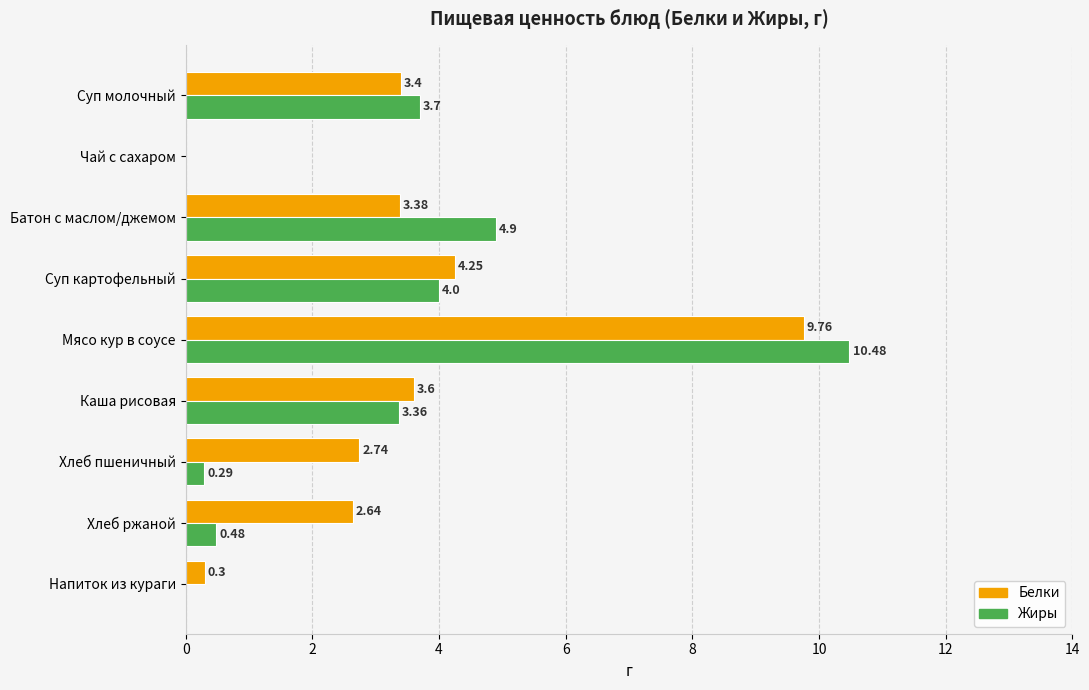

Count the number of data series in this chart.

2